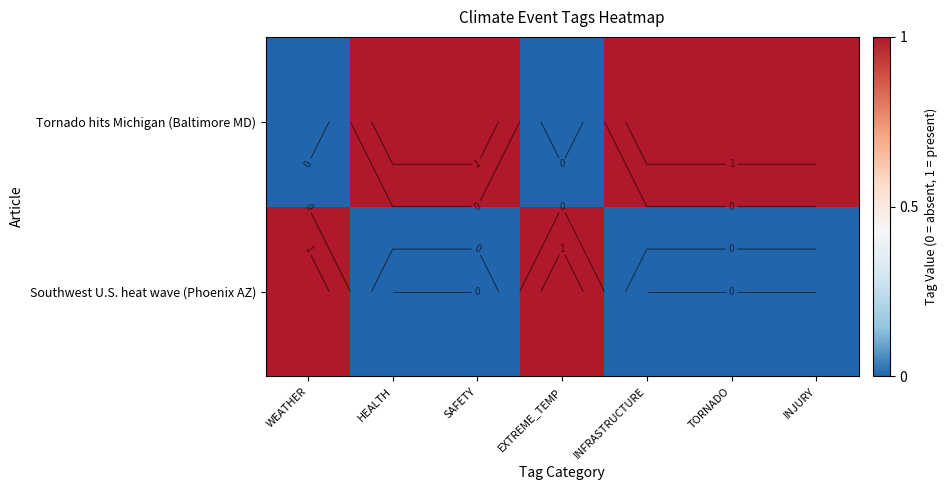

Rank the series by their maximum value, from lowest to highest.

Southwest U.S. heat wave (Phoenix AZ), Tornado hits Michigan (Baltimore MD)